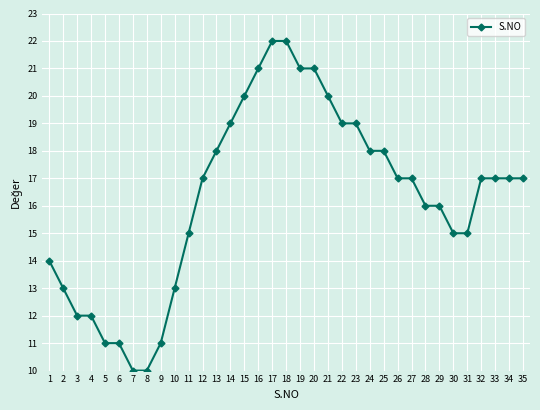

What is the average value?

16